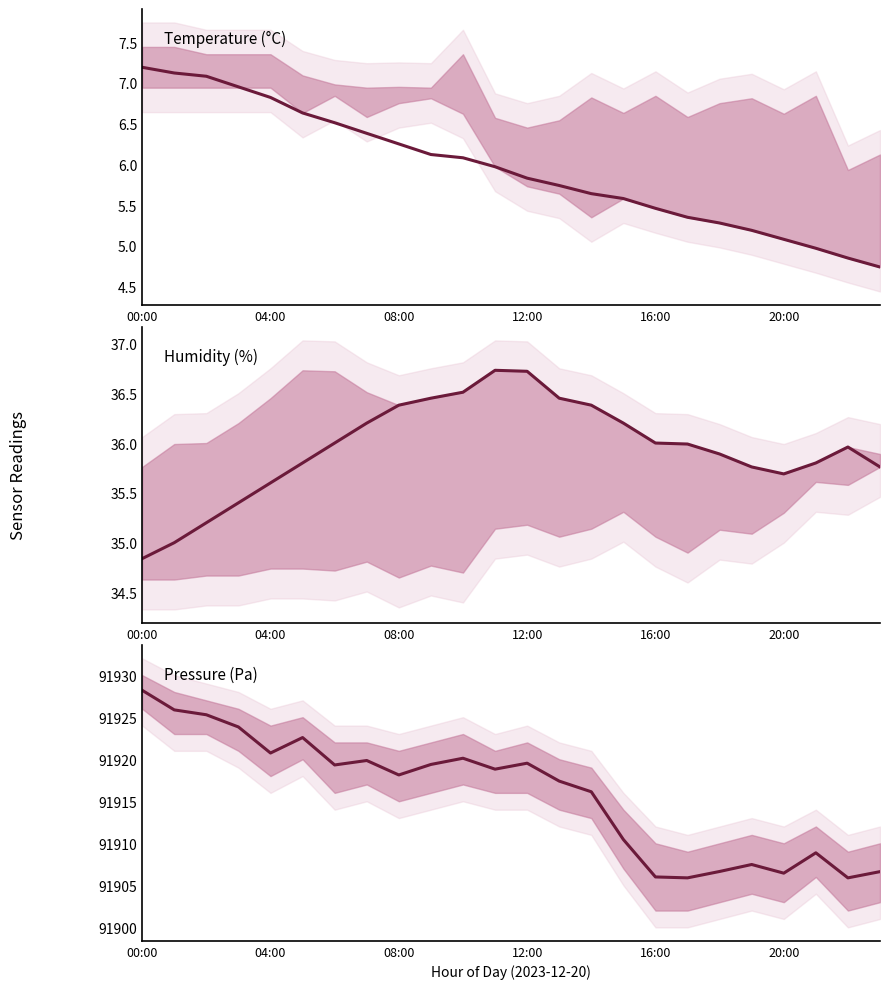

Reading right to left, extract all data points from this chart.

Temperature (°C): 4.7	4.8	5.0	5.1	5.2	5.3	5.3	5.5	5.6	5.6	5.7	5.8	6.0	6.1	6.1	6.2	6.4	6.5	6.6	6.8	7.0	7.1	7.1	7.2
Humidity (%): 35.8	36.0	35.8	35.7	35.8	35.9	36.0	36.0	36.2	36.4	36.5	36.7	36.7	36.5	36.5	36.4	36.2	36.0	35.8	35.6	35.4	35.2	35.0	34.8
Pressure (Pa): 91906.6	91905.9	91908.9	91906.4	91907.5	91906.6	91905.9	91906.0	91910.4	91916.1	91917.4	91919.5	91918.8	91920.1	91919.4	91918.1	91919.9	91919.3	91922.6	91920.7	91923.8	91925.3	91925.9	91928.2